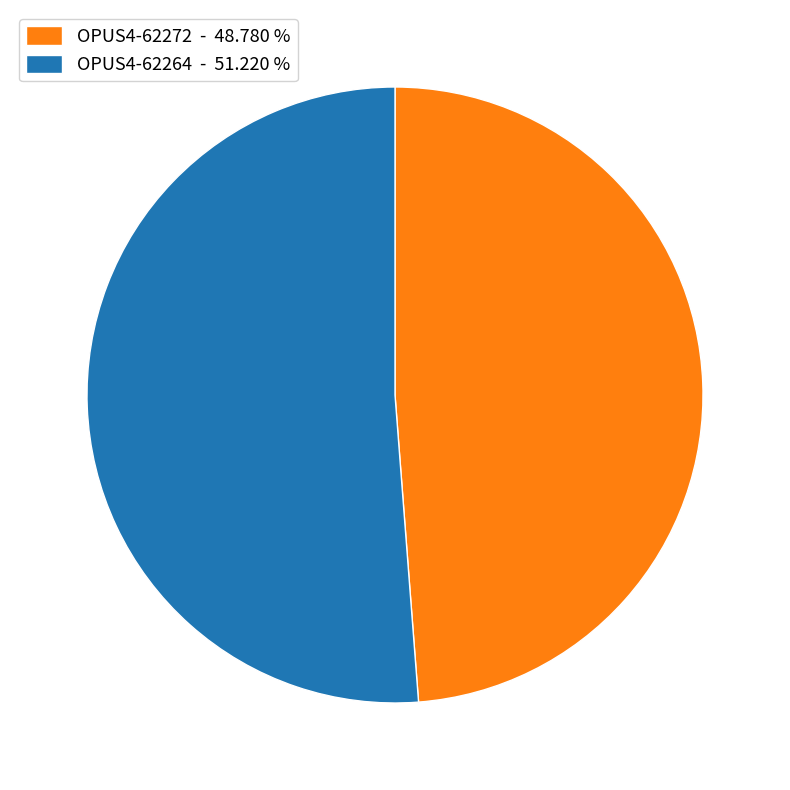

Is the sum of OPUS4-62264 and OPUS4-62272 greater than half?

Yes